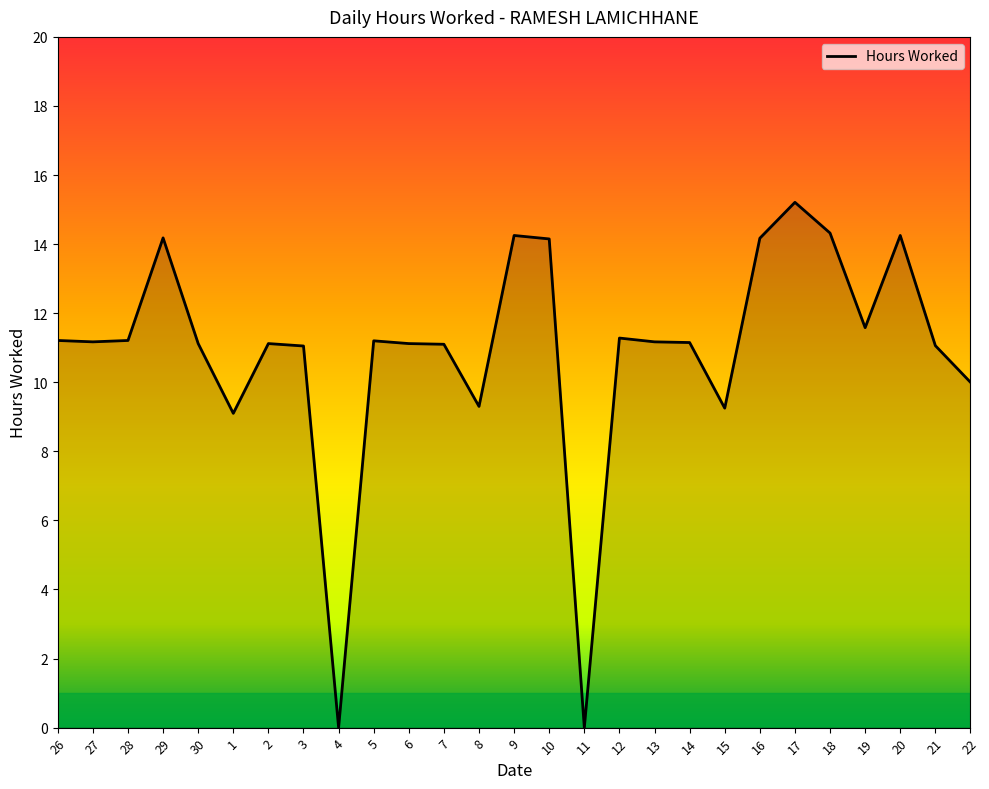

What is the difference between the maximum and minimum values?

15.2